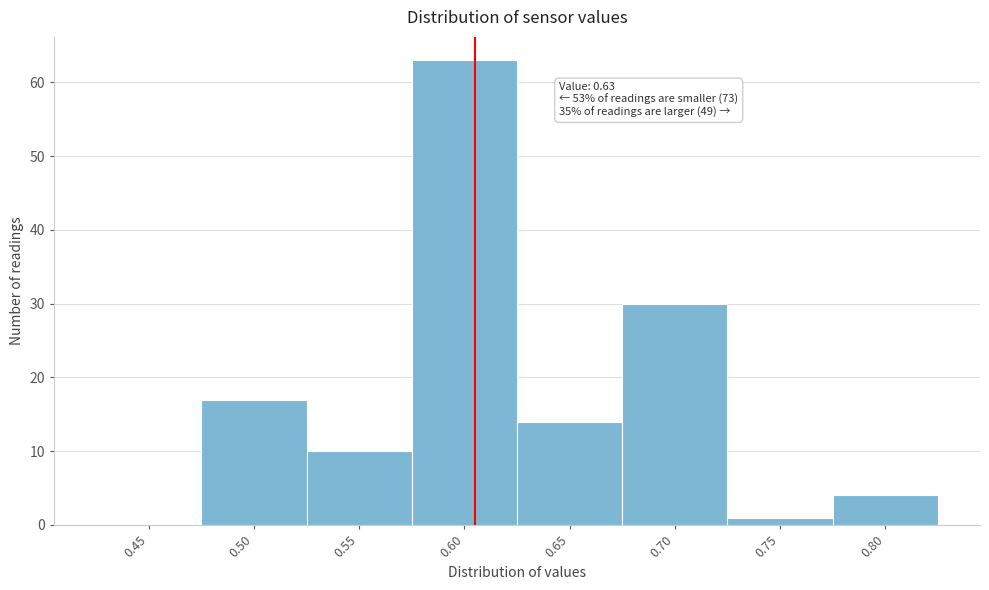

Reading left to right, list all the values displayed in this chart.

0.45=0	0.50=17	0.55=10	0.60=63	0.65=14	0.70=30	0.75=1	0.80=4